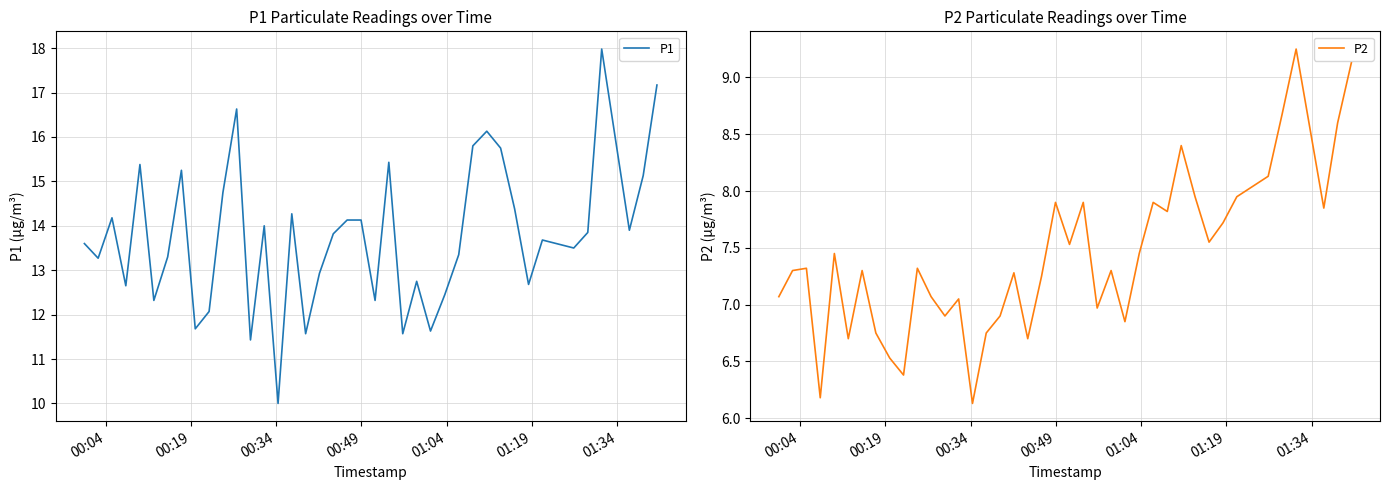

What is the minimum value for P1?

10.0